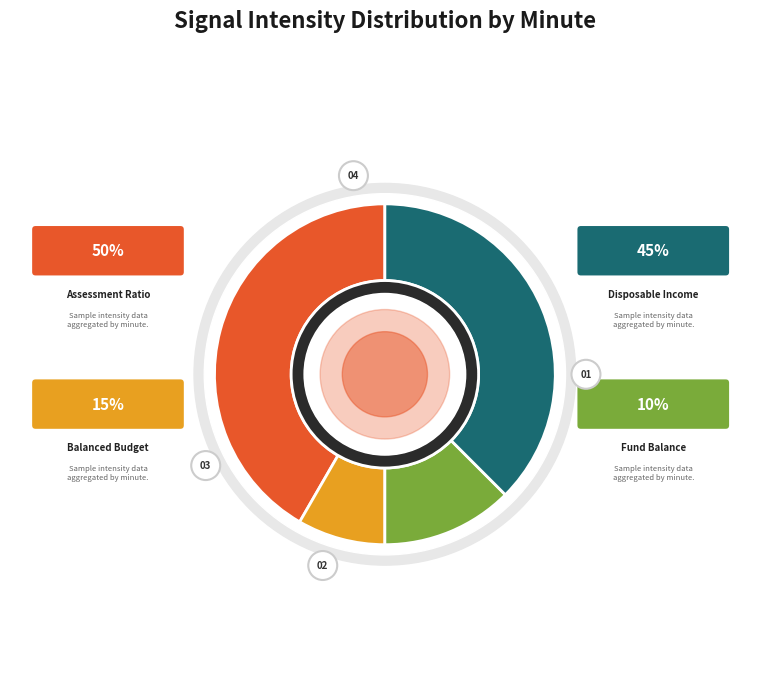

To the nearest percent, what is the combined percentage of 1 and 2?

21%